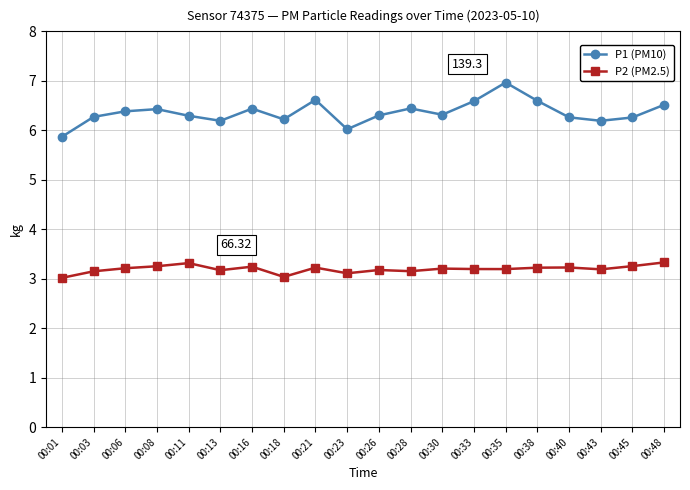

Which series has the widest spread of values?

P1 (PM10)